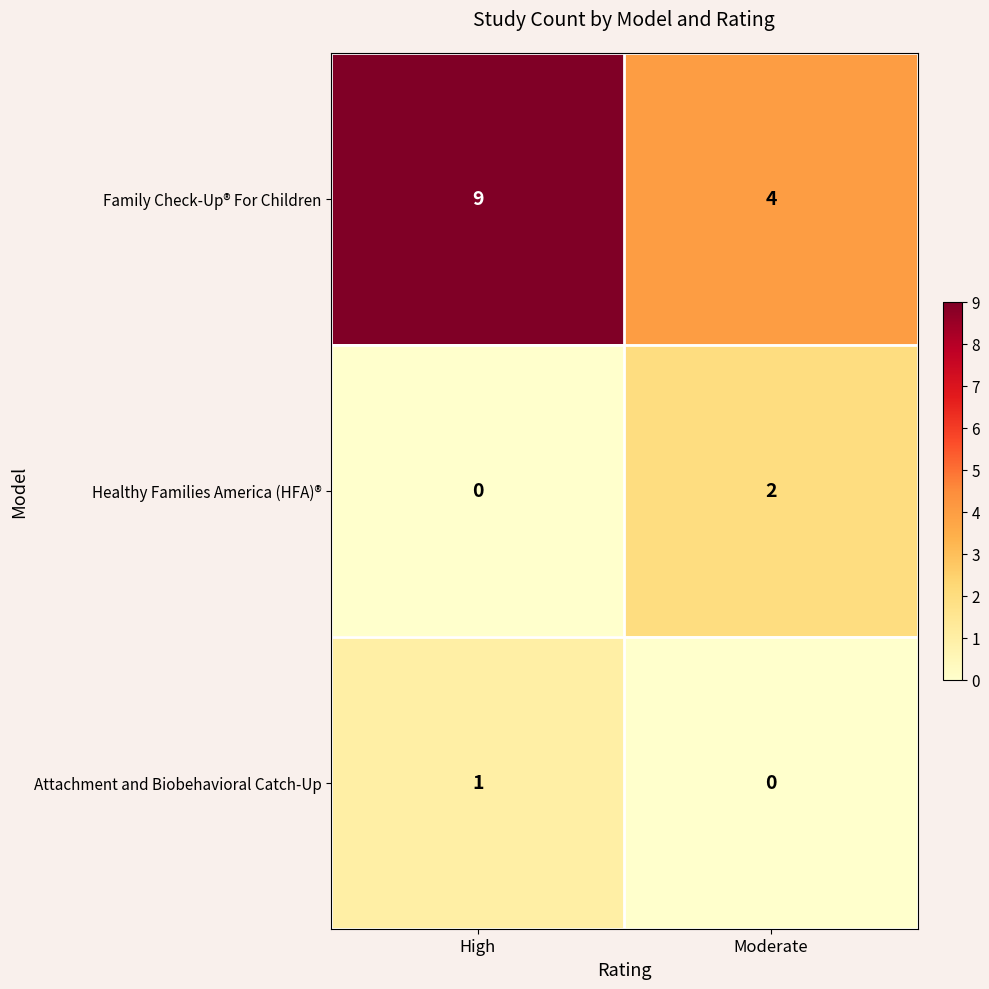

Is it true that Attachment and Biobehavioral Catch-Up equals 2 at High?

False